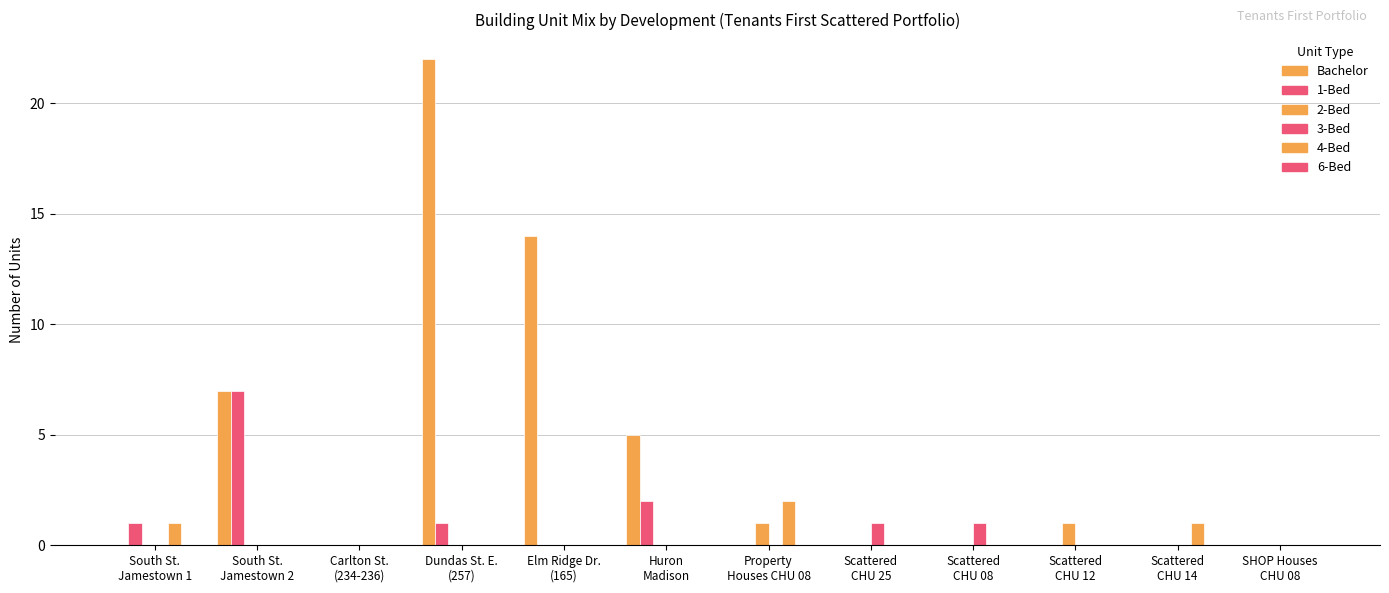

Where is 3-Bed nearest to the value 0?

South St.
Jamestown 1